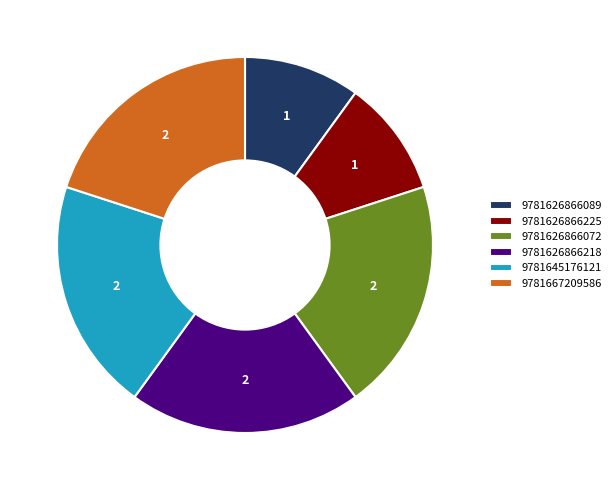

Is the sum of 9781626866218 and 9781626866225 greater than half?

No